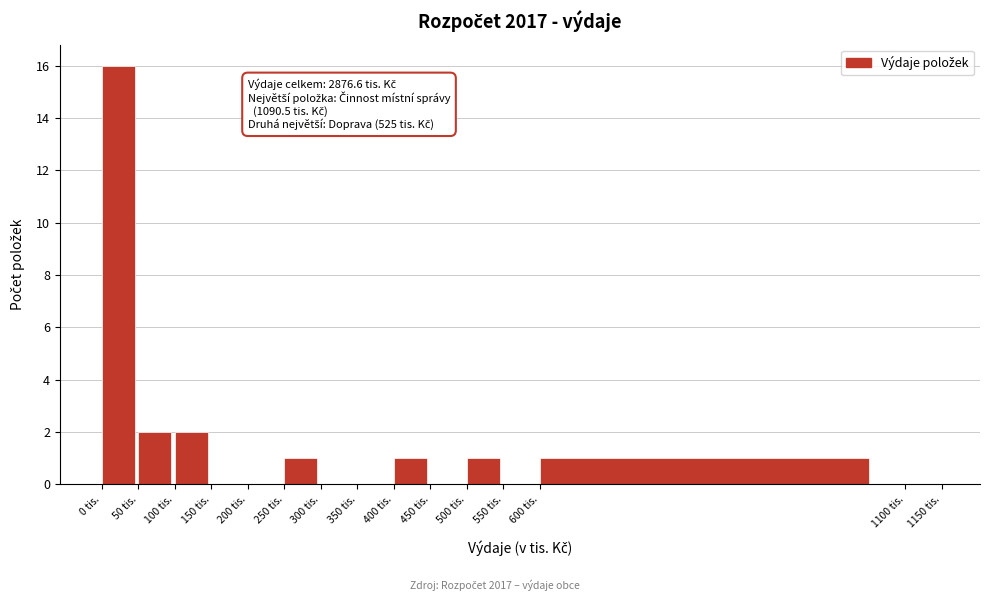

Which range on the x-axis has the tallest bar?

0 to 50